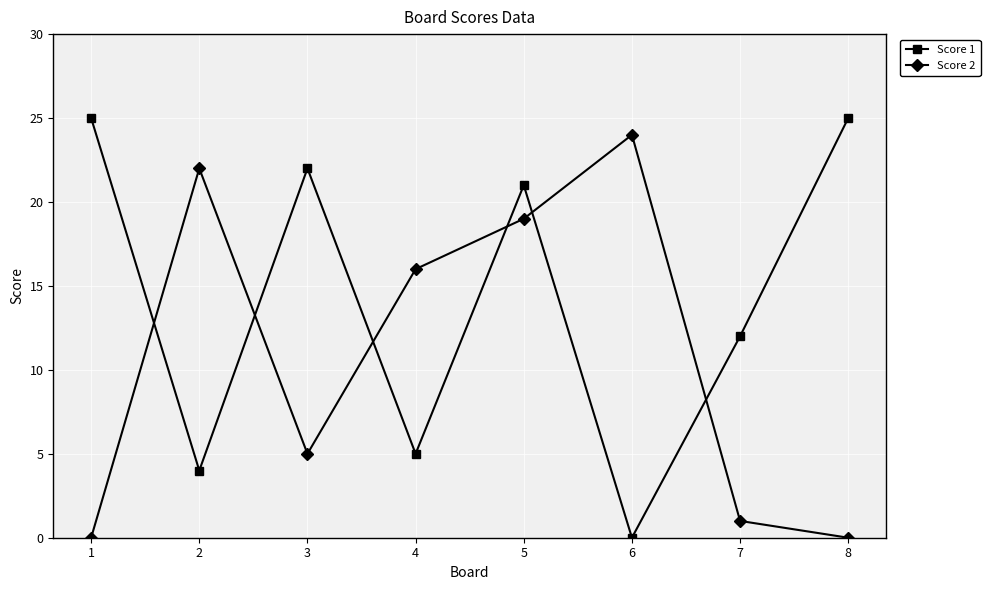

After their last crossing, which series has the higher values: Score 2 or Score 1?

Score 1